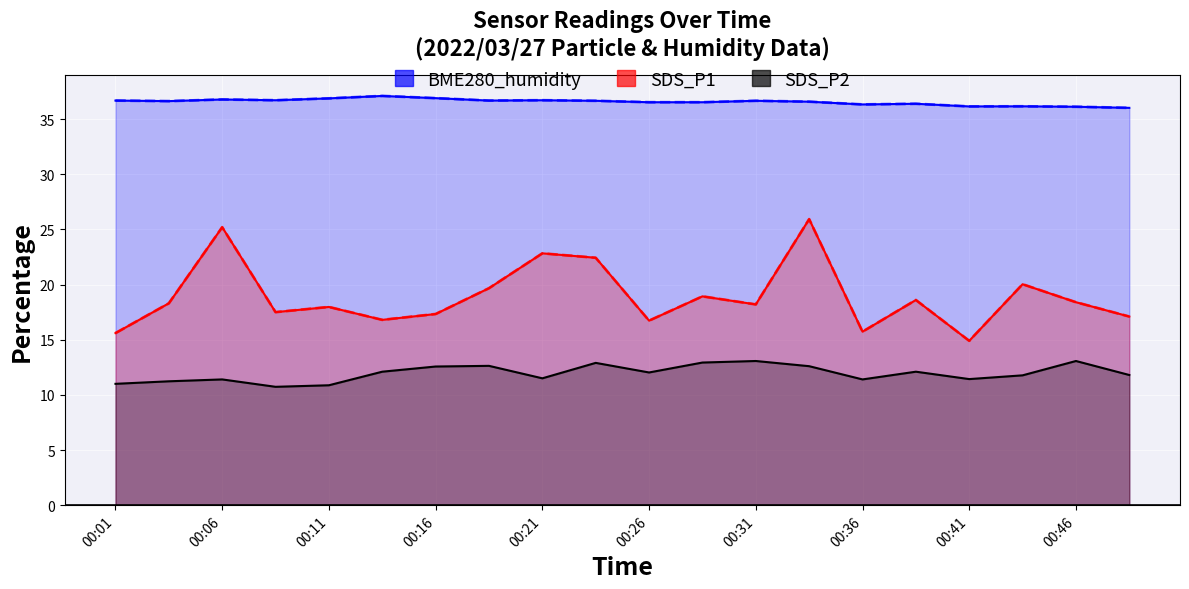

Rank the series at 00:46 from highest to lowest value.

BME280_humidity, SDS_P1, SDS_P2